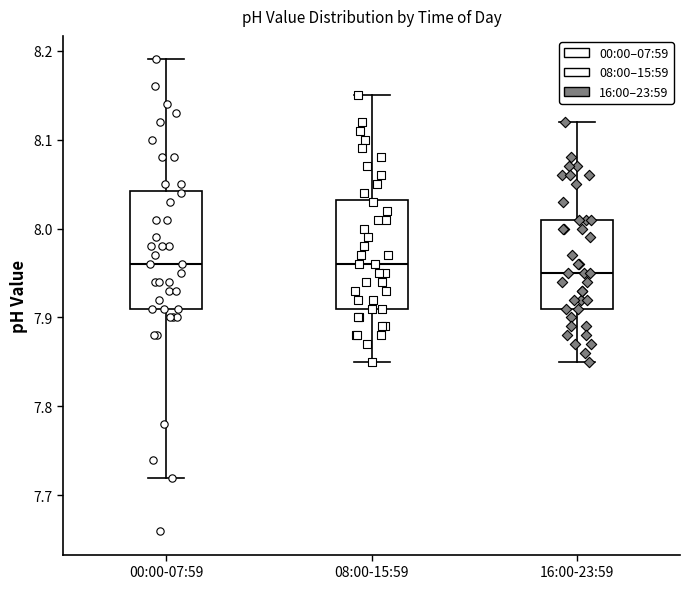

Reading left to right, transcribe this box plot: for each box, give where its median line is, the range the box spans, and where its two whiskers end, as read against the y-axis. The values are not printed on the chart, so give them approximately, as read against the axis.

00:00-07:59: median 7.96, box 7.91 to 8.04, whiskers 7.72 to 8.19
08:00-15:59: median 7.96, box 7.91 to 8.03, whiskers 7.85 to 8.15
16:00-23:59: median 7.95, box 7.91 to 8.01, whiskers 7.85 to 8.12